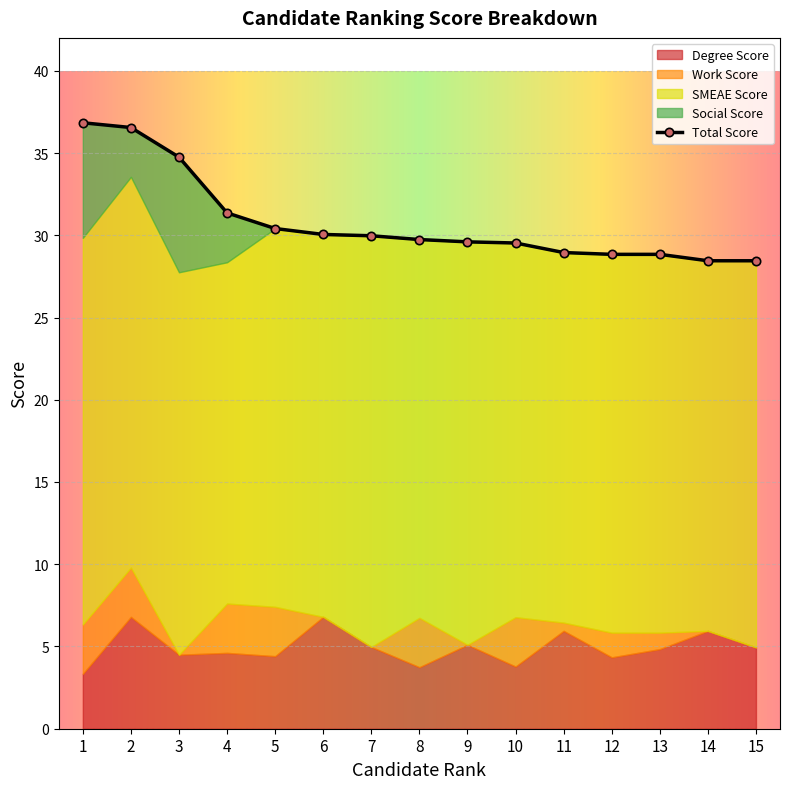

How many values in the Work Score series exceed 1?

7